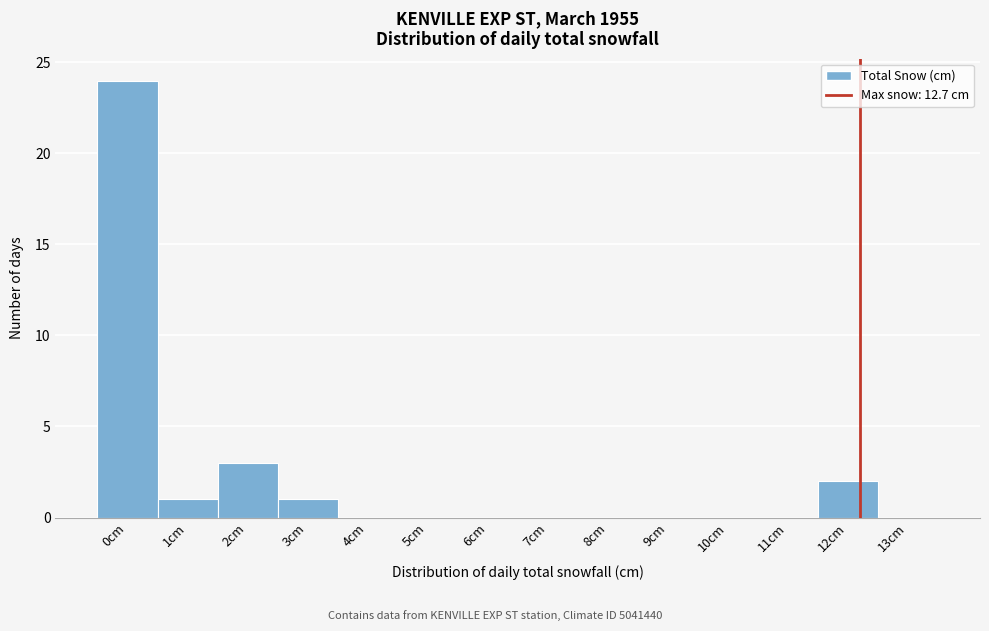

Reading right to left, list all the values displayed in this chart.

13cm=0	12cm=2	11cm=0	10cm=0	9cm=0	8cm=0	7cm=0	6cm=0	5cm=0	4cm=0	3cm=1	2cm=3	1cm=1	0cm=24